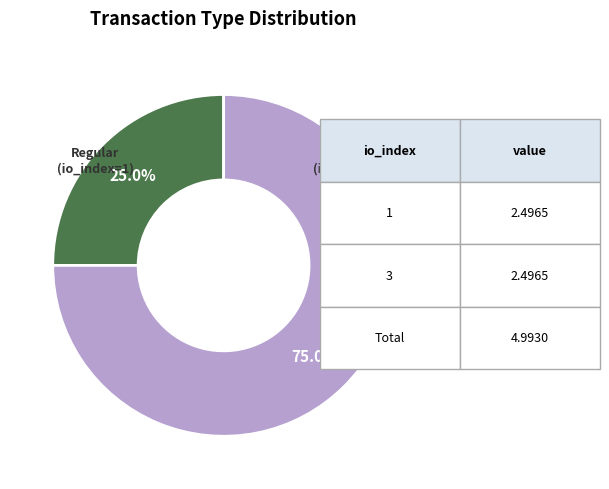

Does any single category account for the majority?

Yes